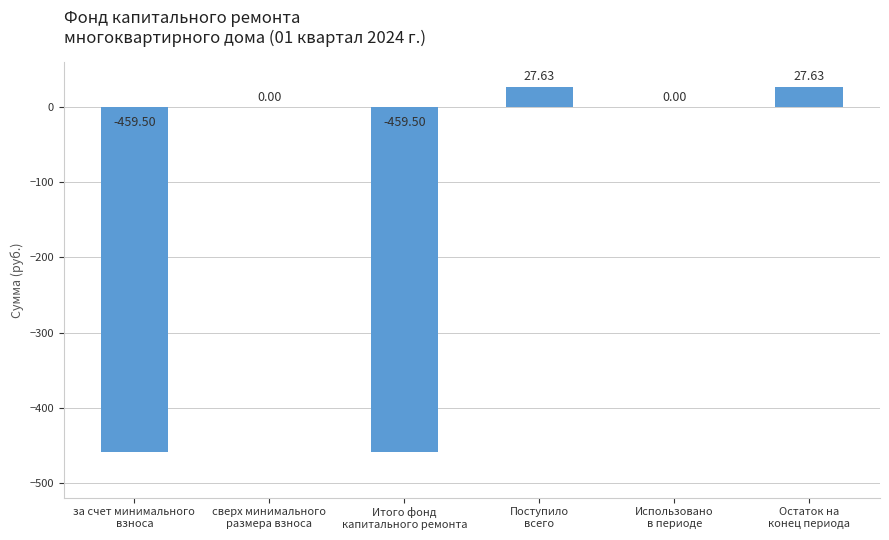

True or false: the data shows 10.1 at Остаток на
конец периода.

False